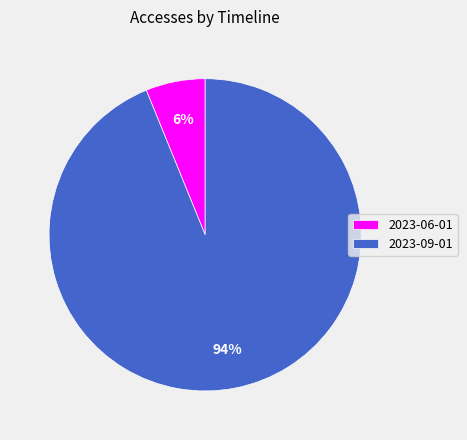

How many segments does this pie chart have?

2